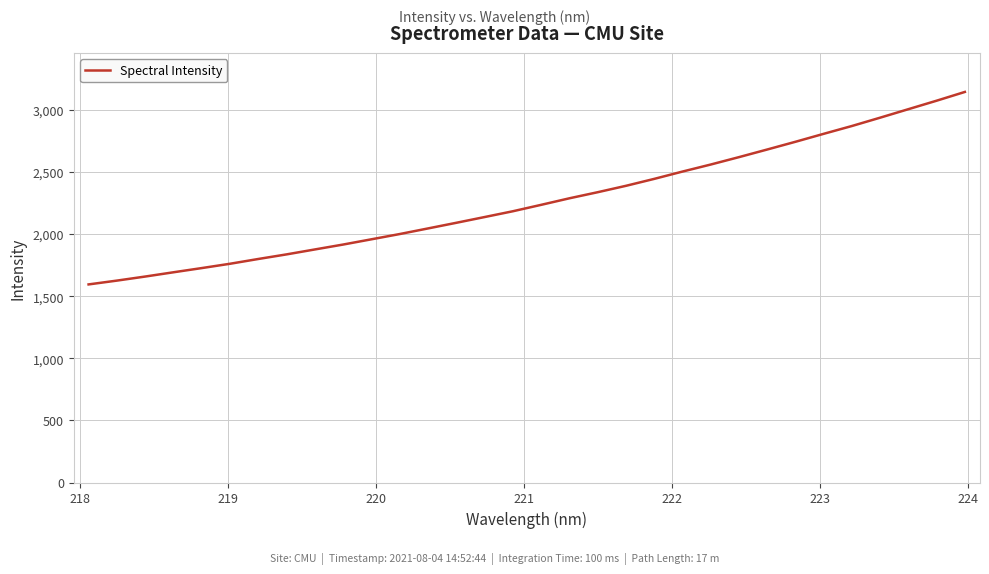

How many lines are shown in the chart?

1